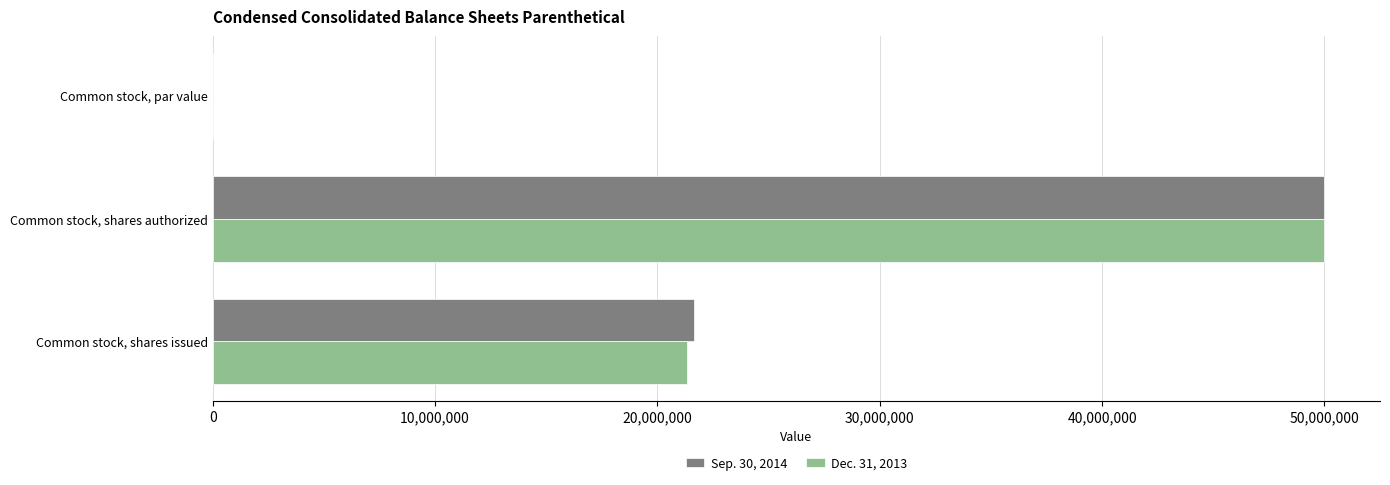

Between Common stock, shares authorized and Common stock, shares issued, which series saw the biggest shift?

Dec. 31, 2013